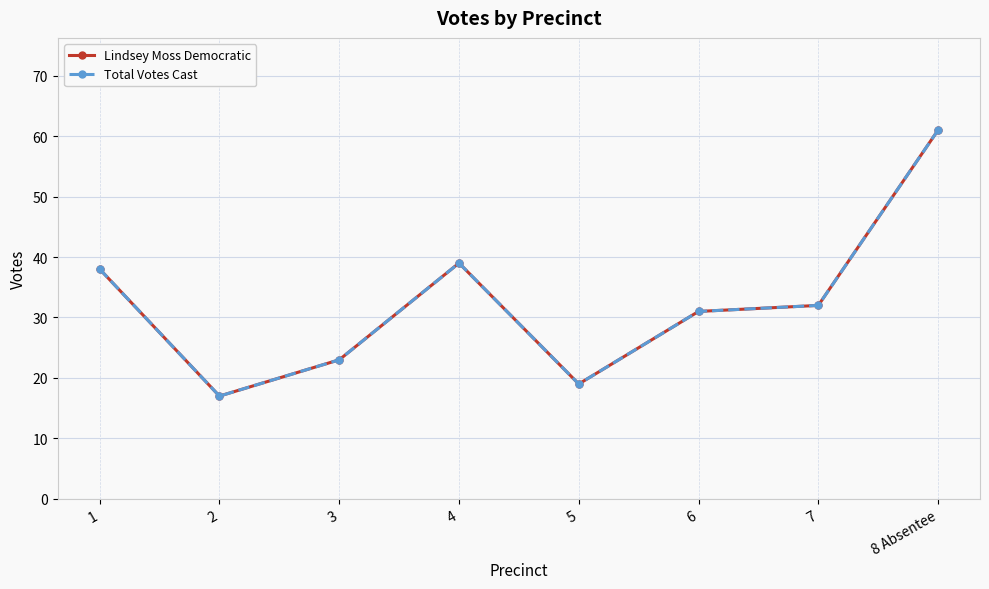

What position from the right is 4?

5